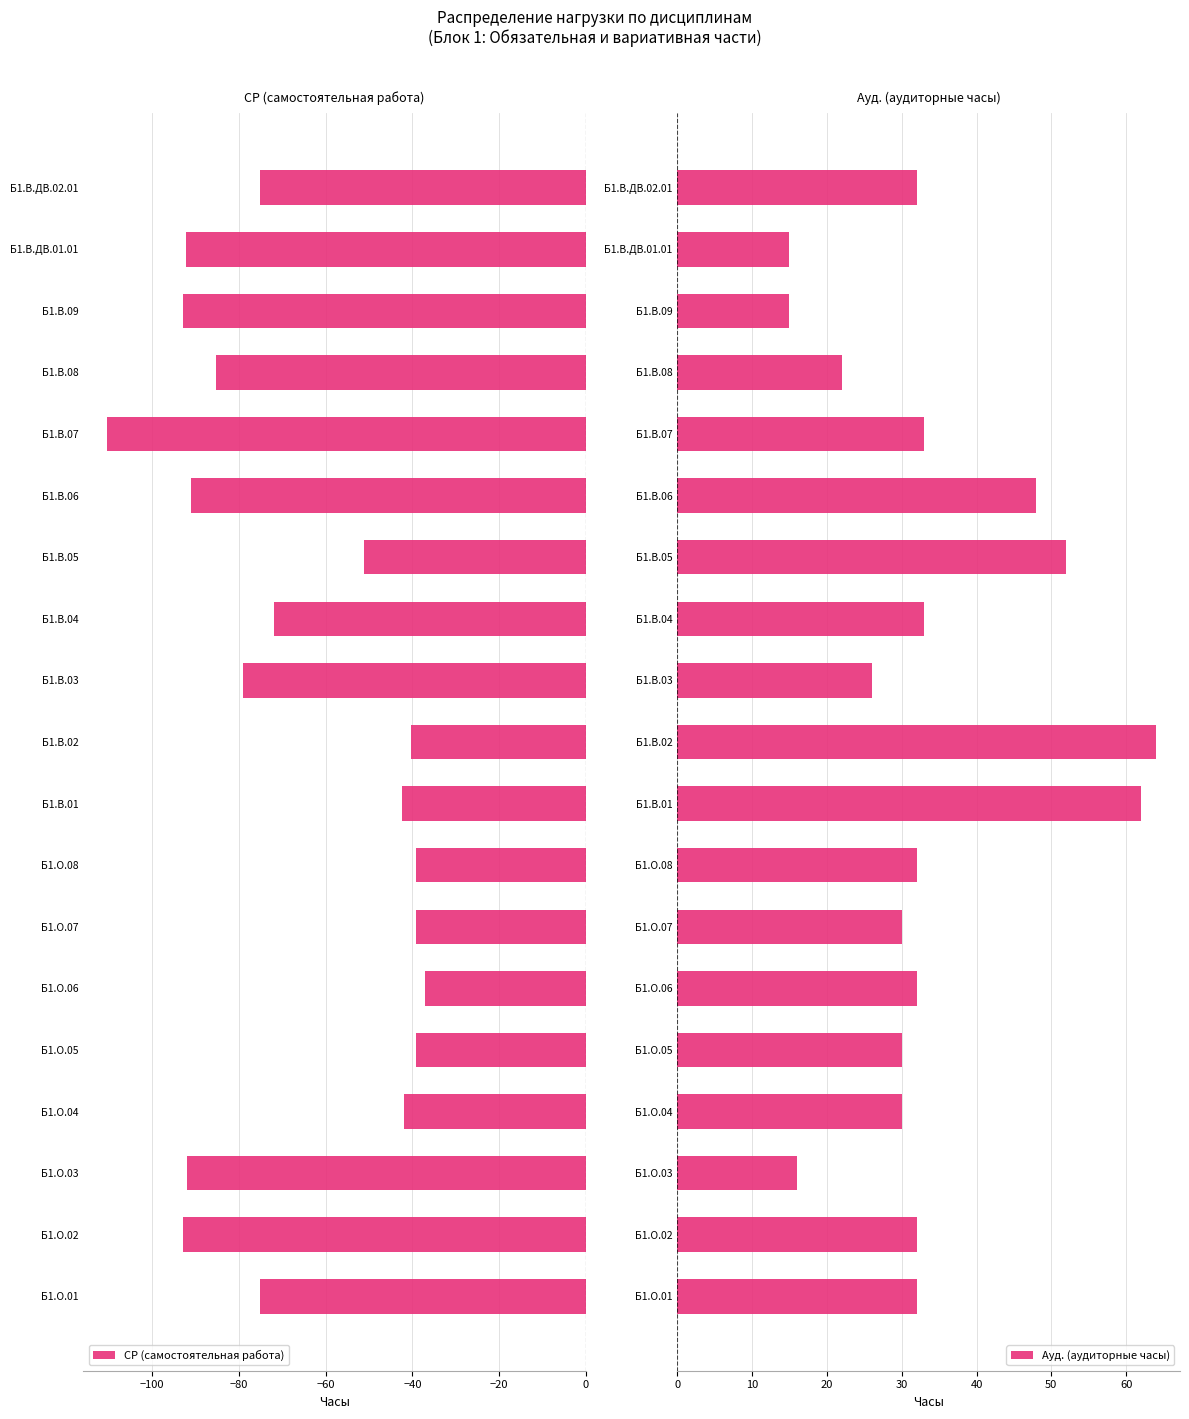

What is the sum of the СР (самостоятельная работа) values at Б1.В.09 and Б1.В.06?

-184.0